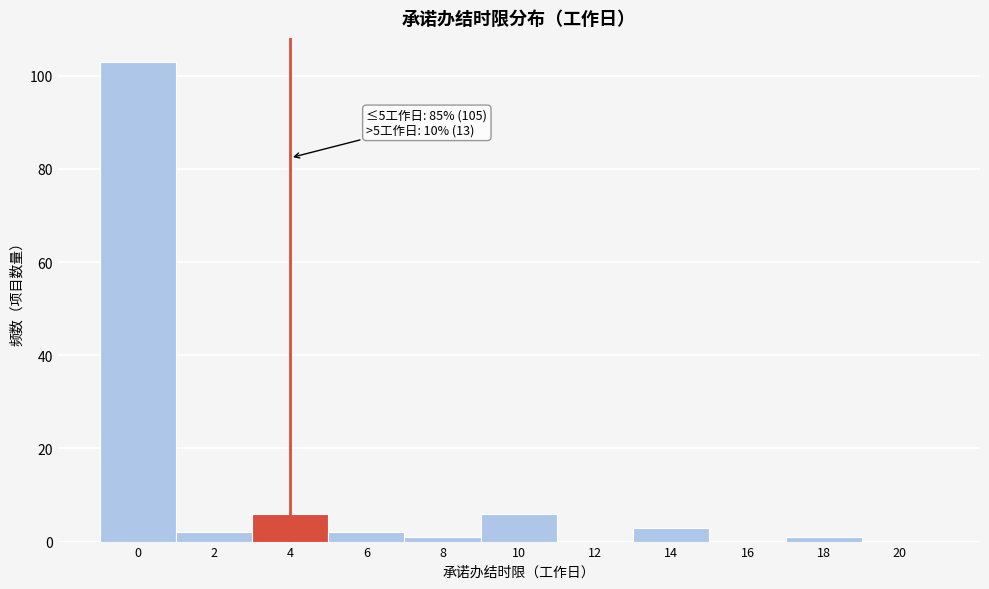

Reading left to right, what are all the values shown in this chart?

0=103	2=2	4=6	6=2	8=1	10=6	12=0	14=3	16=0	18=1	20=0